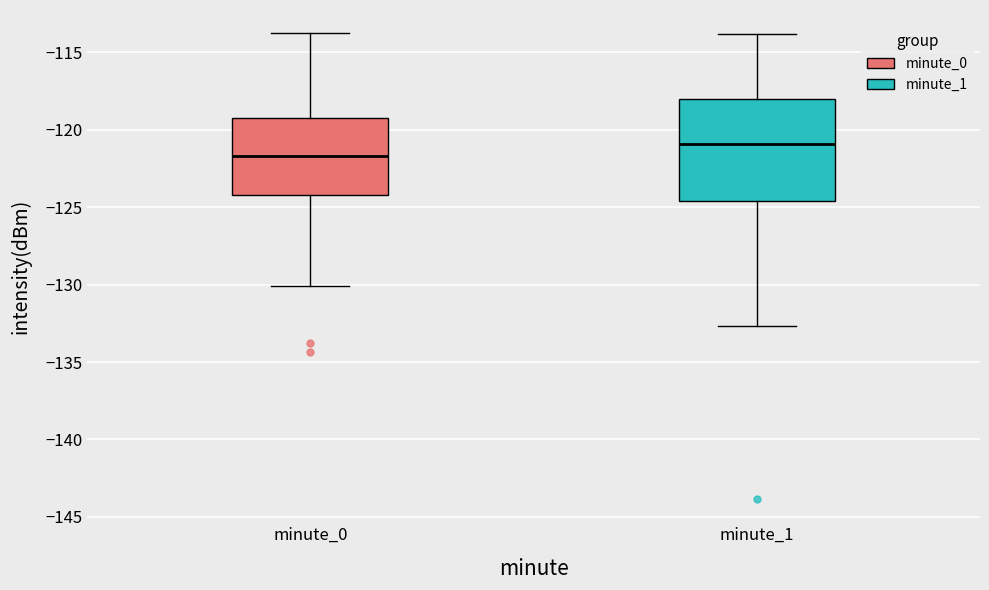

Where does the median line of the box for minute_1 sit on the y-axis? The values are not printed on the chart, so give them approximately, as read against the axis.

-121.0